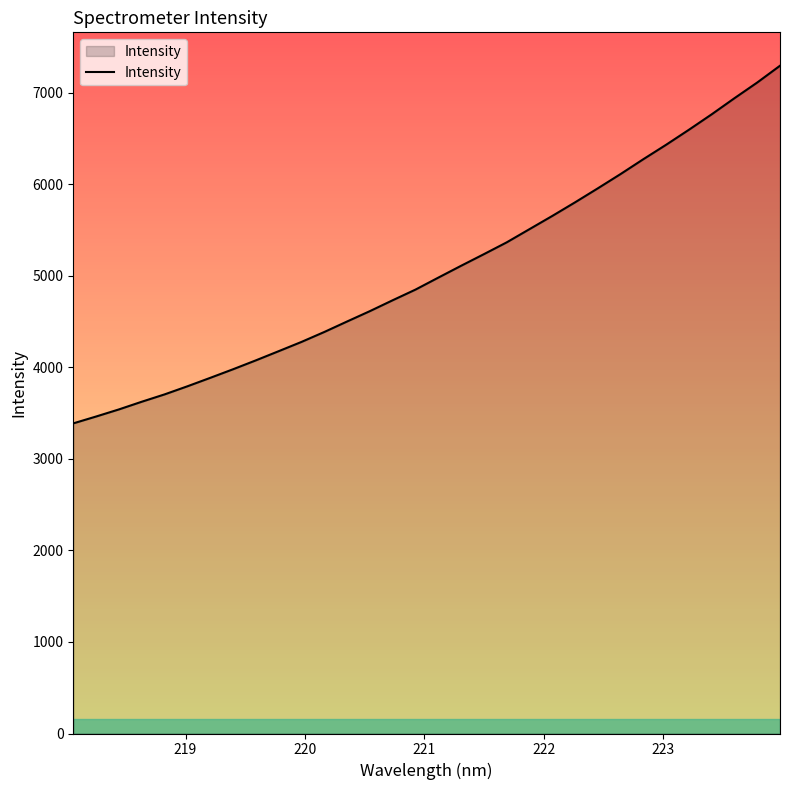

What is the greatest value displayed?

7294.5